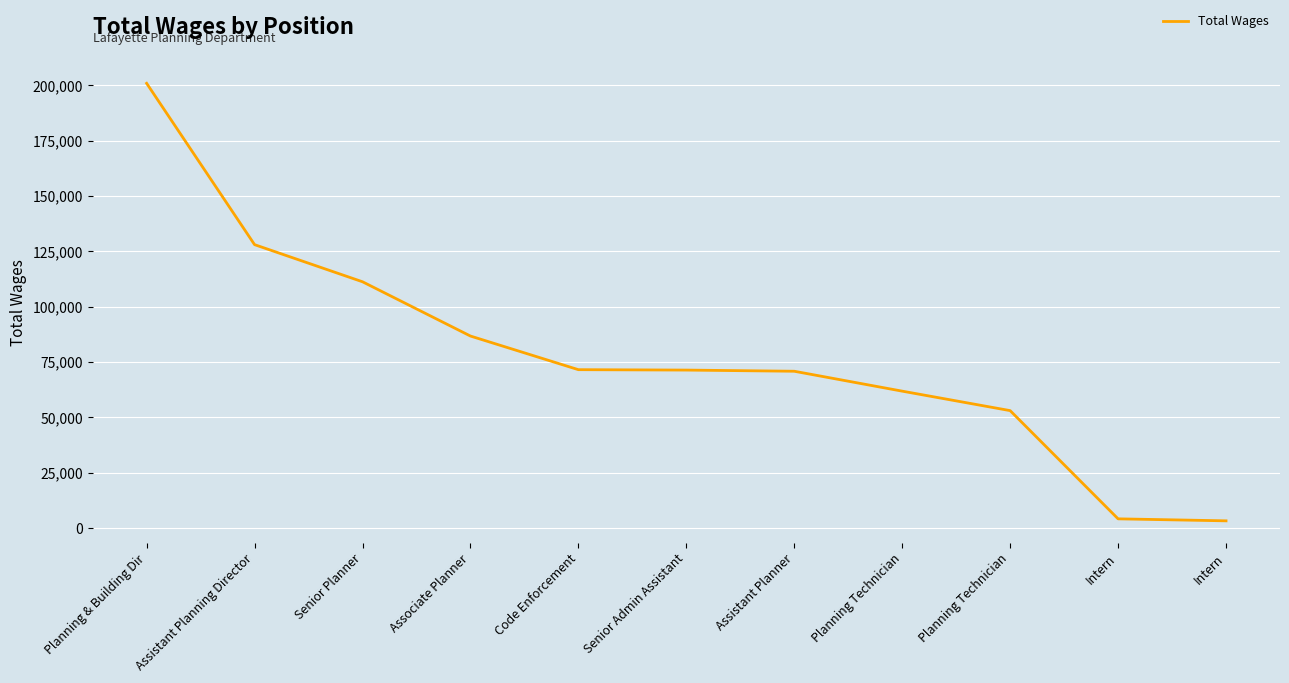

Rank the categories by value from lowest to highest.

Intern, Intern, Planning Technician, Planning Technician, Assistant Planner, Senior Admin Assistant, Code Enforcement, Associate Planner, Senior Planner, Assistant Planning Director, Planning & Building Dir